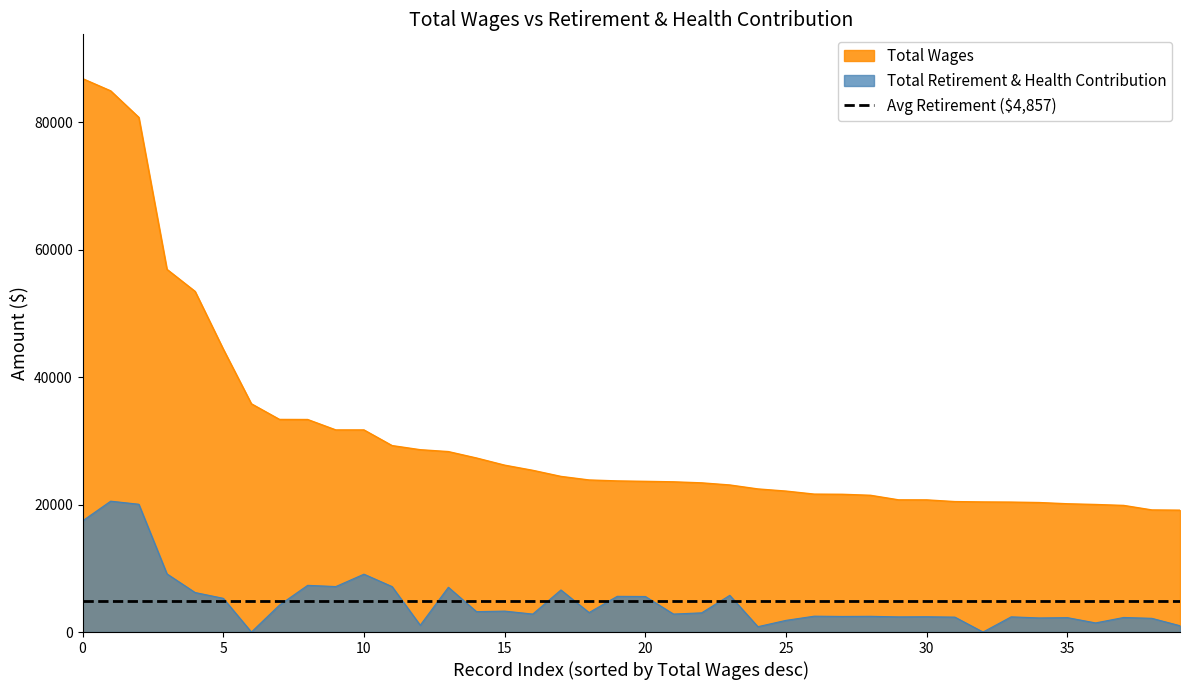

How many interior local valleys does the Total Retirement & Health Contribution series have?

13